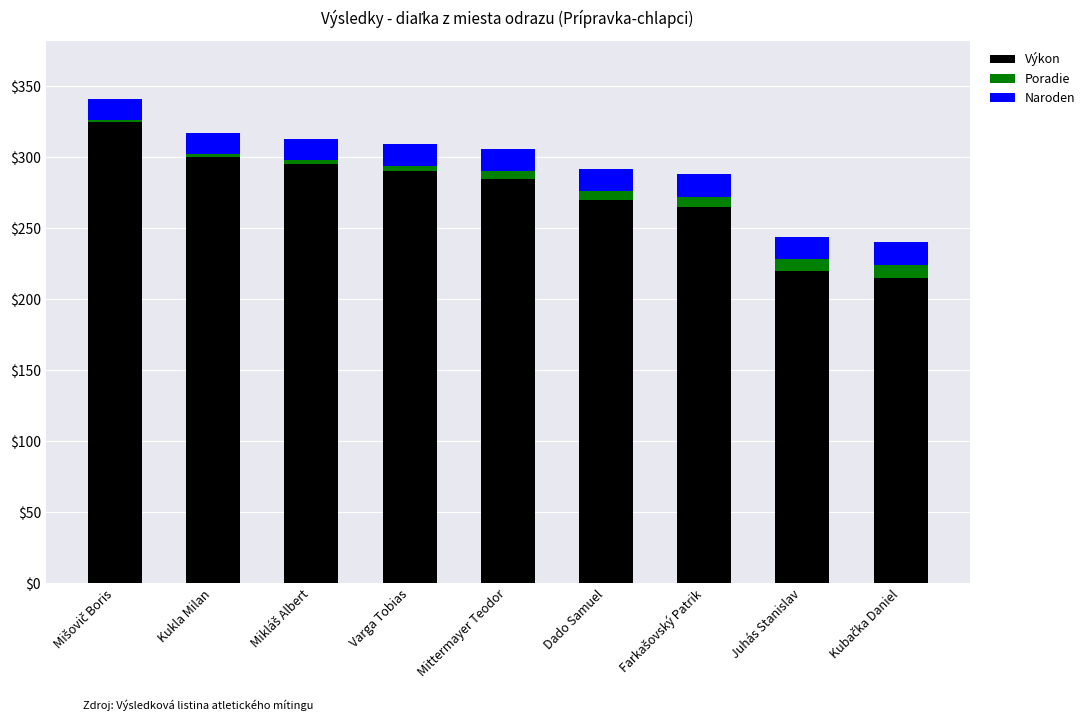

What is the total value across all series at Juhás Stanislav?

244